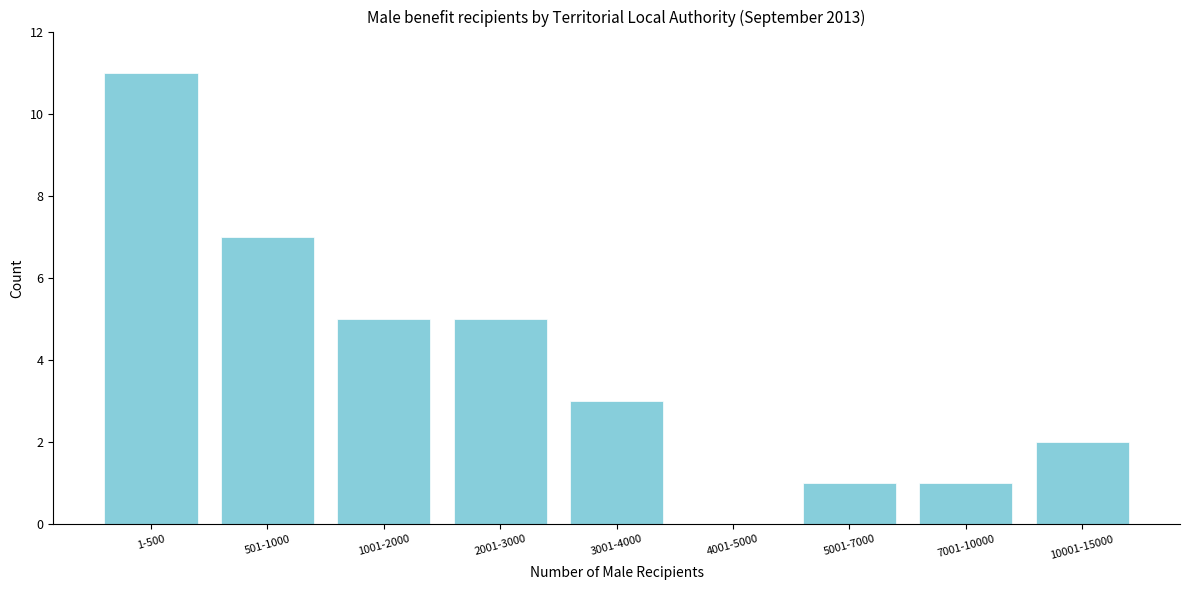

Reading left to right, list all the values displayed in this chart.

1-500=11	501-1000=7	1001-2000=5	2001-3000=5	3001-4000=3	4001-5000=0	5001-7000=1	7001-10000=1	10001-15000=2